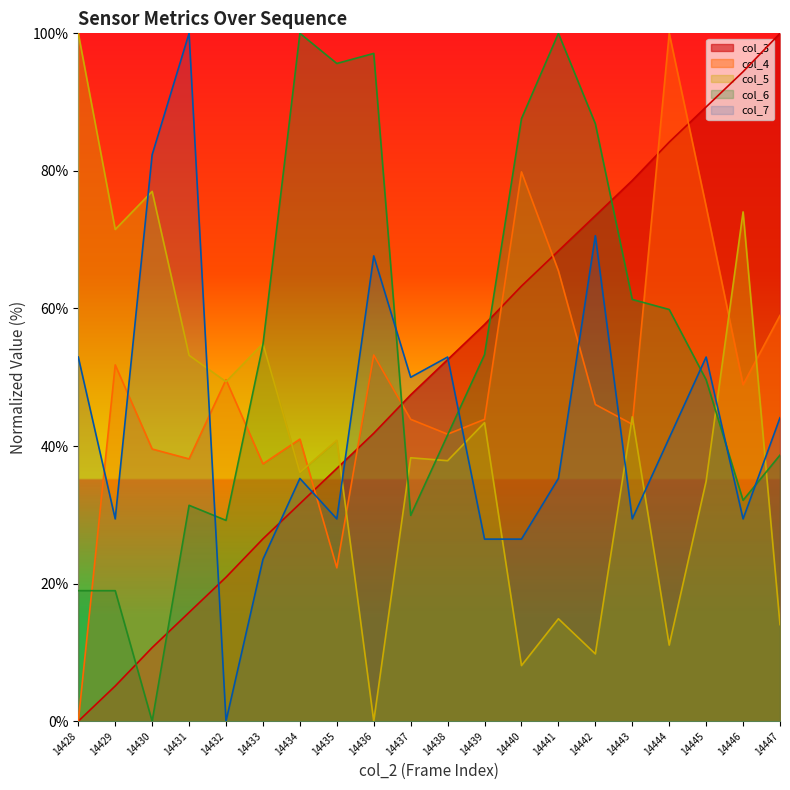

What are all the series names shown in the legend?

col_3, col_4, col_5, col_6, col_7